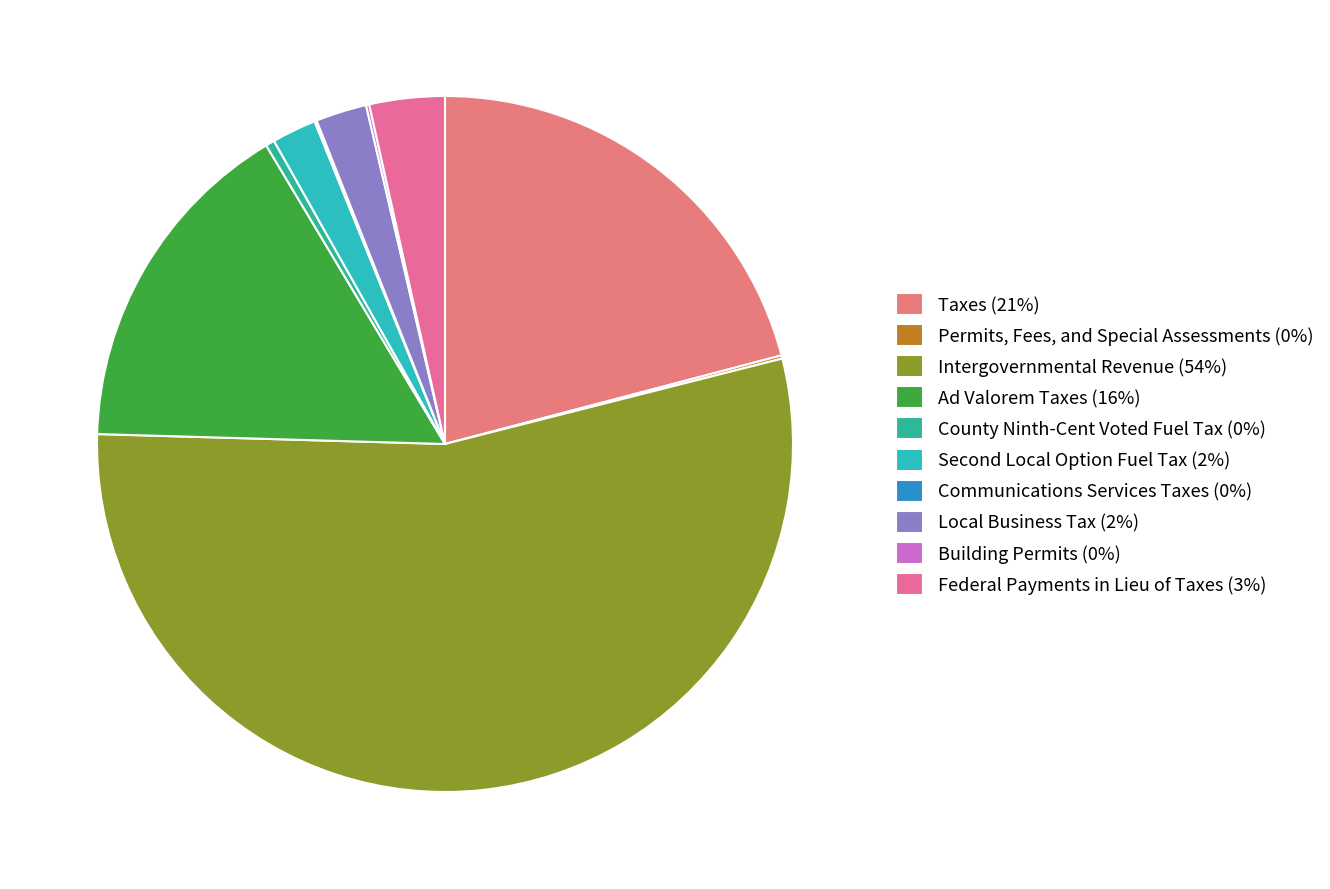

To the nearest percent, what is the combined percentage of Taxes and Building Permits?

21%